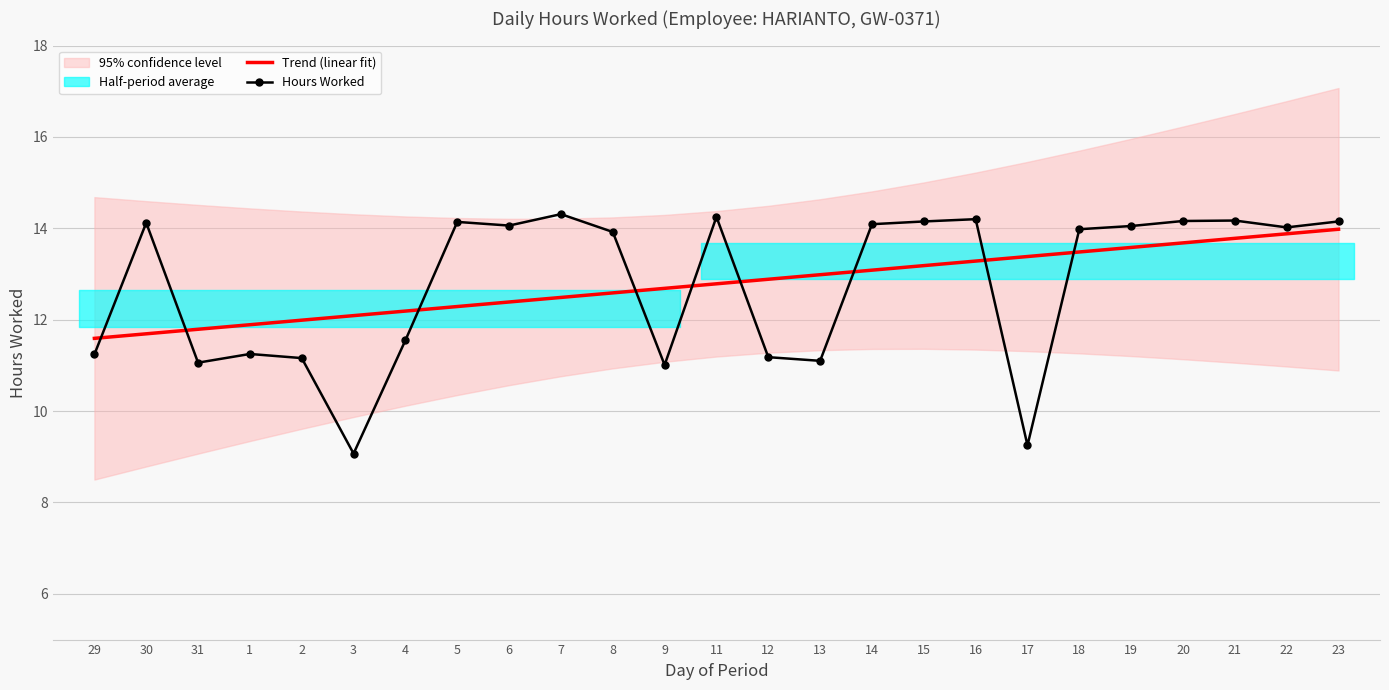

What is the average value of the Hours Worked series?

12.8